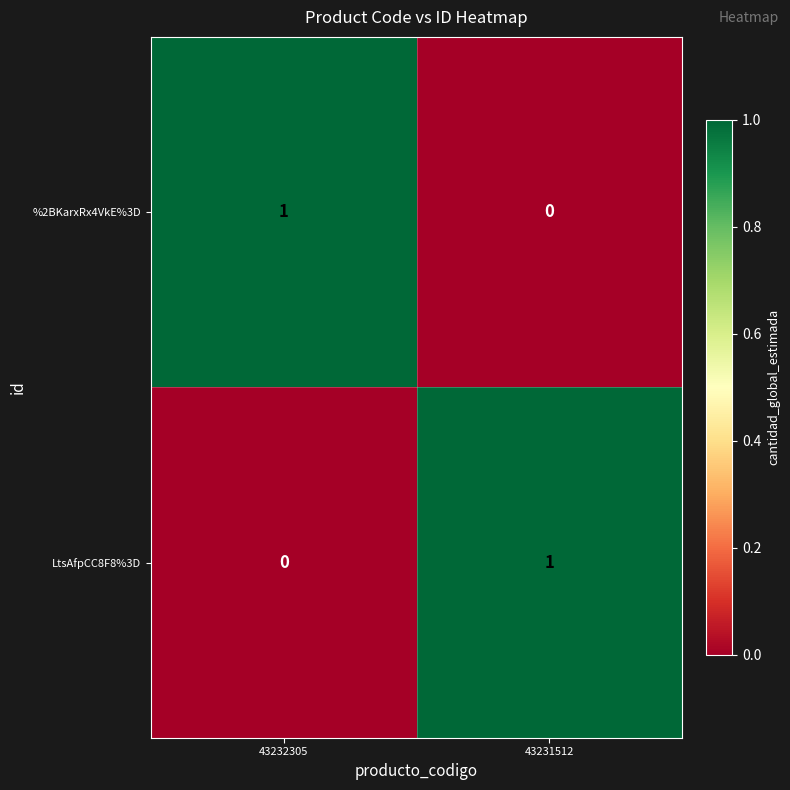

Where is %2BKarxRx4VkE%3D nearest to the value 0?

43231512